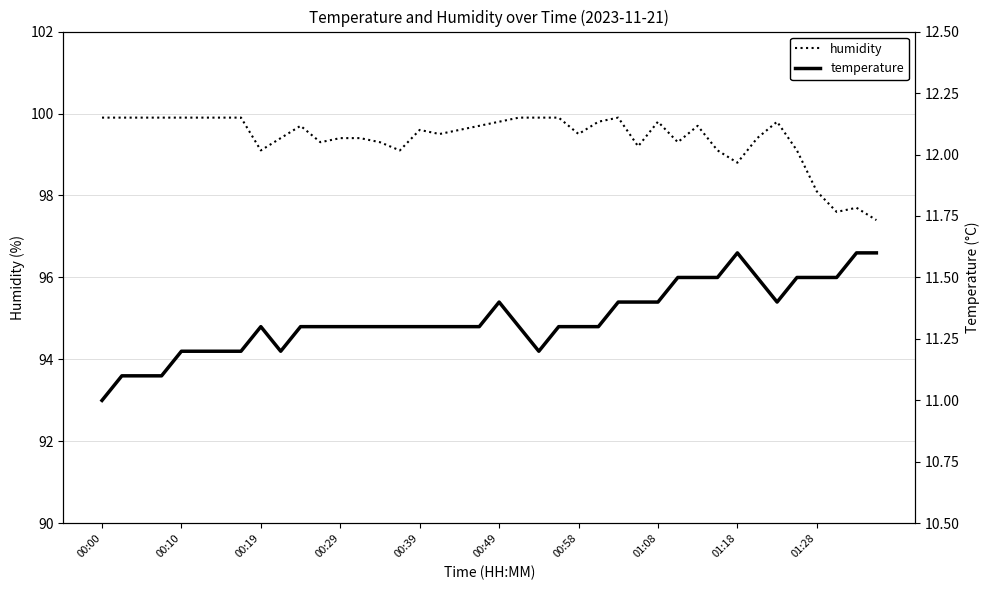

The humidity series shows 141.8 at 01:08. True or false?

False